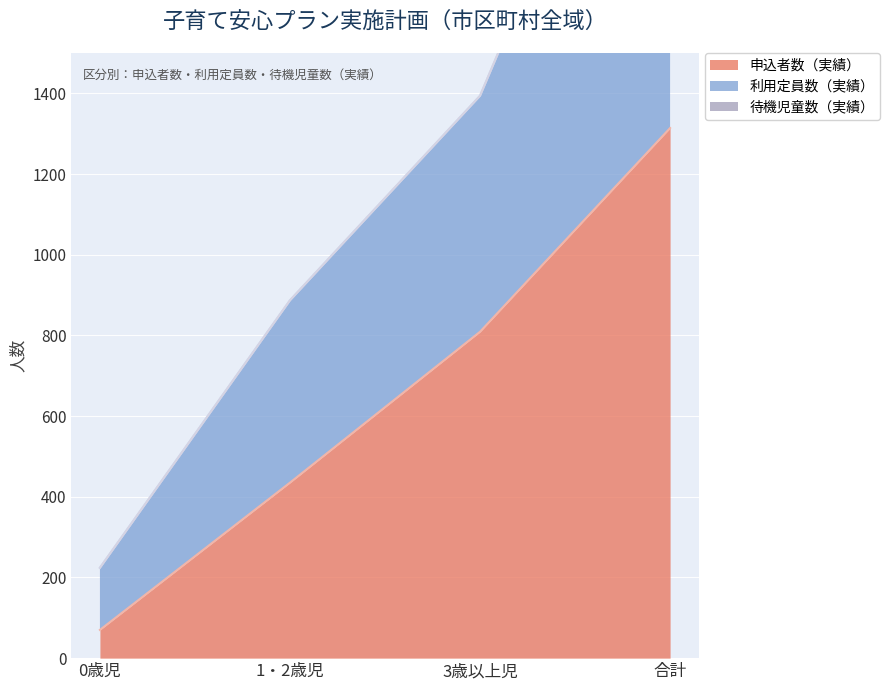

Which series has the largest total across all categories?

利用定員数（実績）